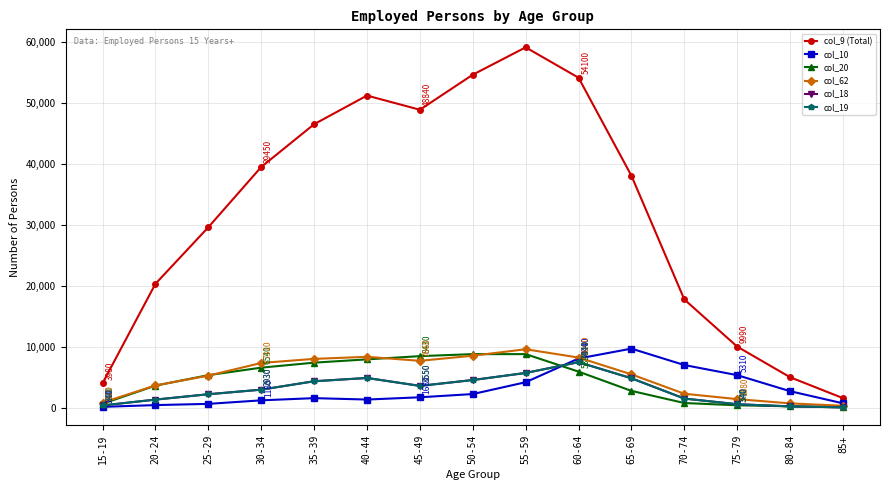

Does the chart have visible grid lines?

Yes